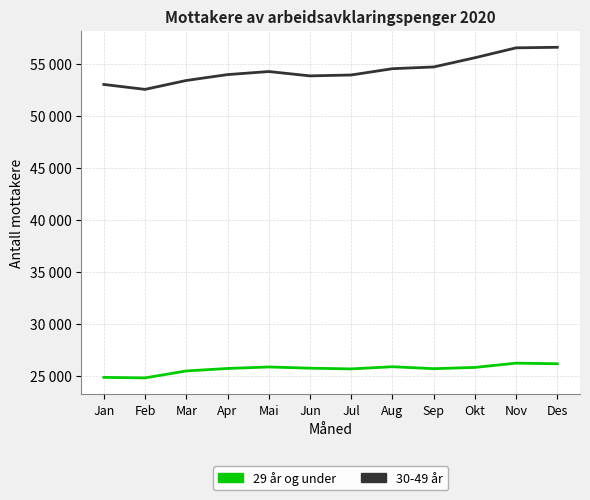

What is the sum of the 29 år og under values at Apr and Des?

51822